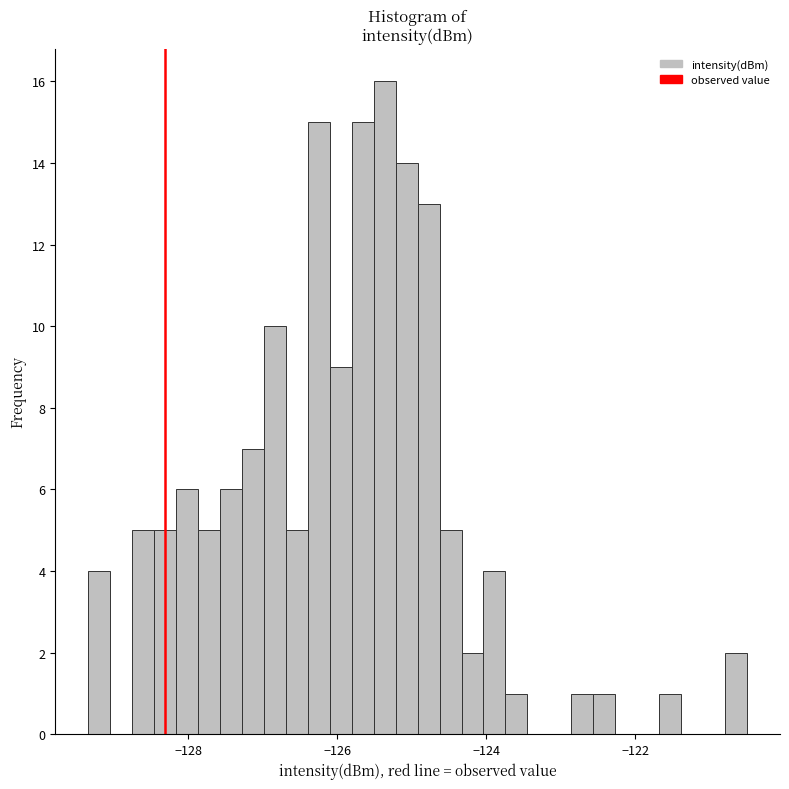

Read against the x-axis, roughly where is the centre of the tallest bar?

-125.4